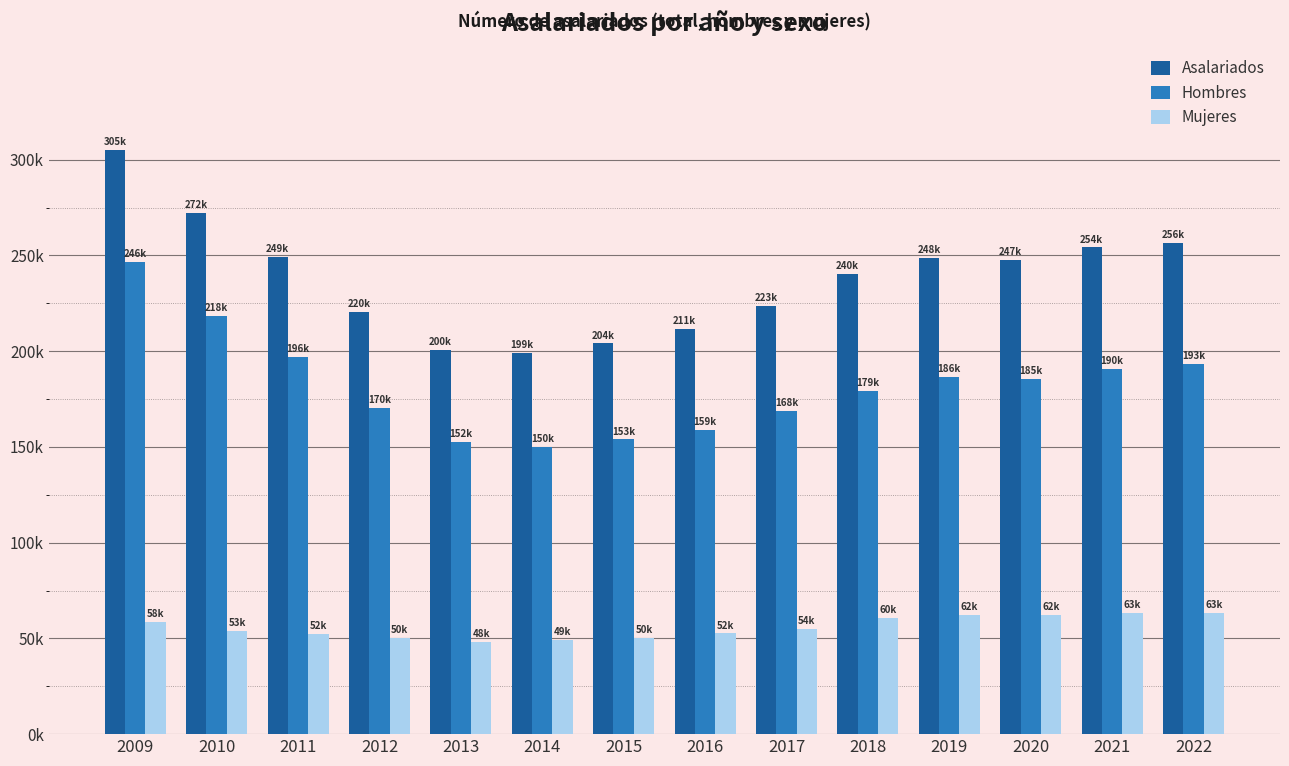

Are the bars horizontal?

No